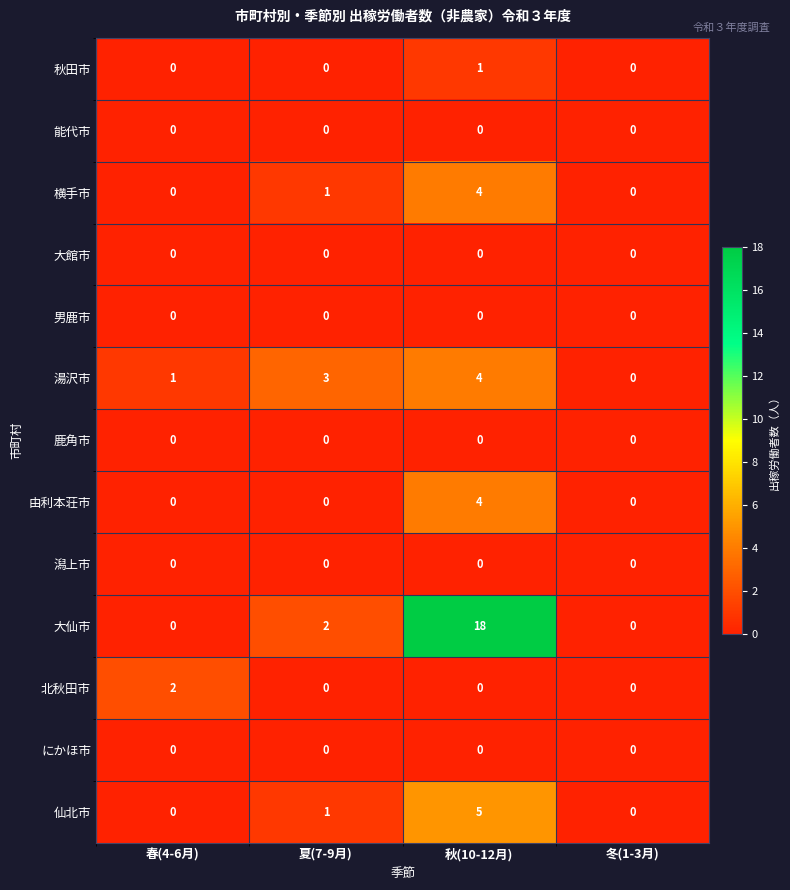

What is the sum of all 大仙市 values?

20